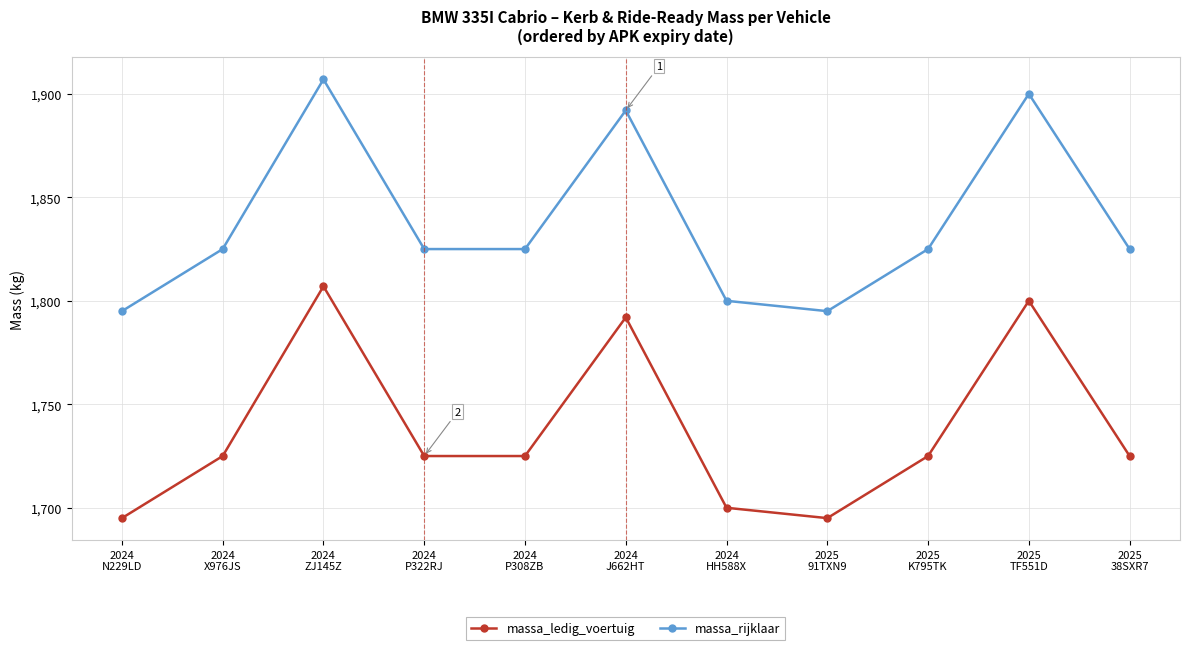

What is the value of the massa_rijklaar point at the 1st from the left?

1795